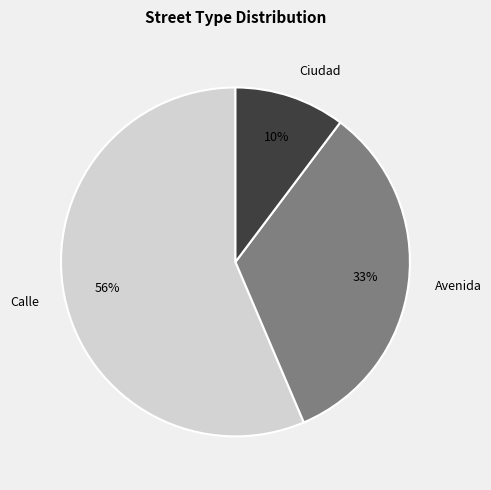

Which category accounts for the majority?

Calle